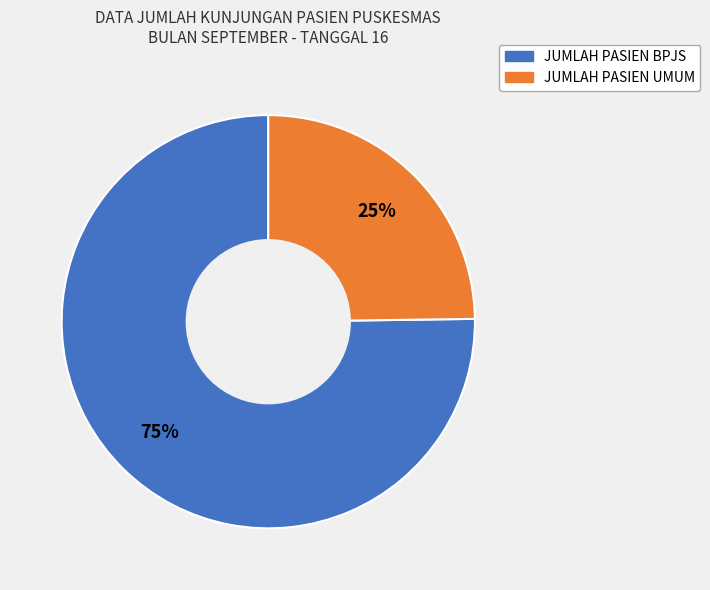

Which slice represents more than half of the pie?

JUMLAH PASIEN BPJS